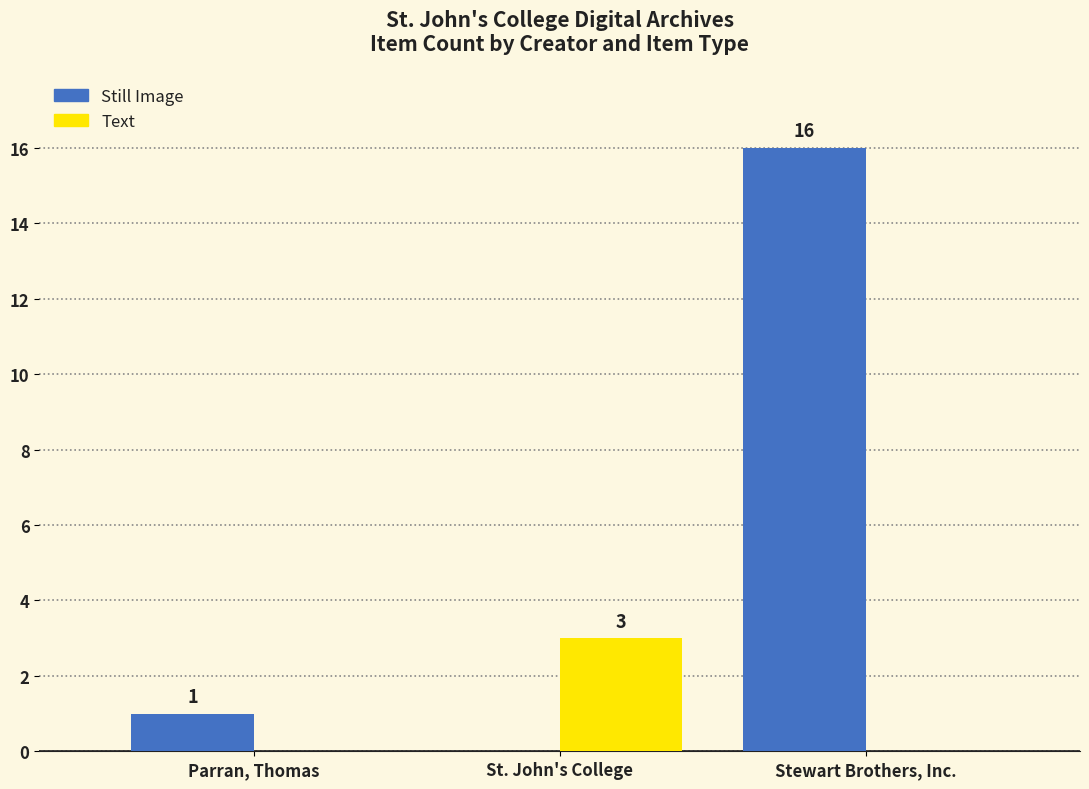

At which label is Still Image closest to 8?

Parran, Thomas